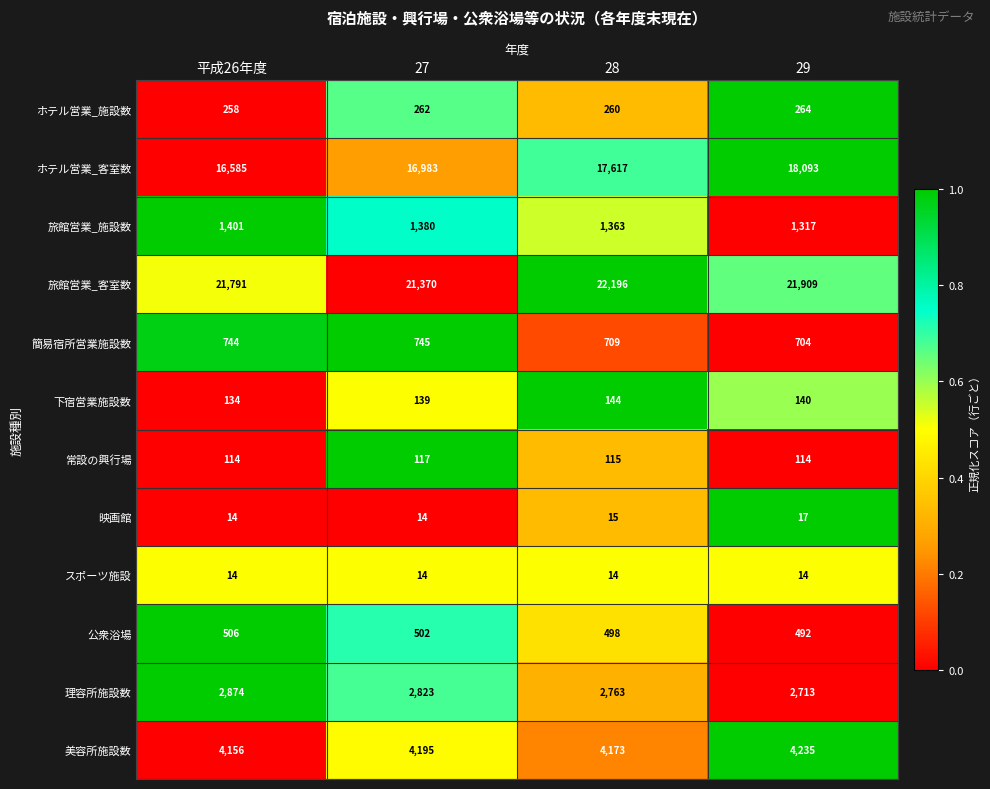

What is the sum of all 旅館営業_施設数 values?

5461